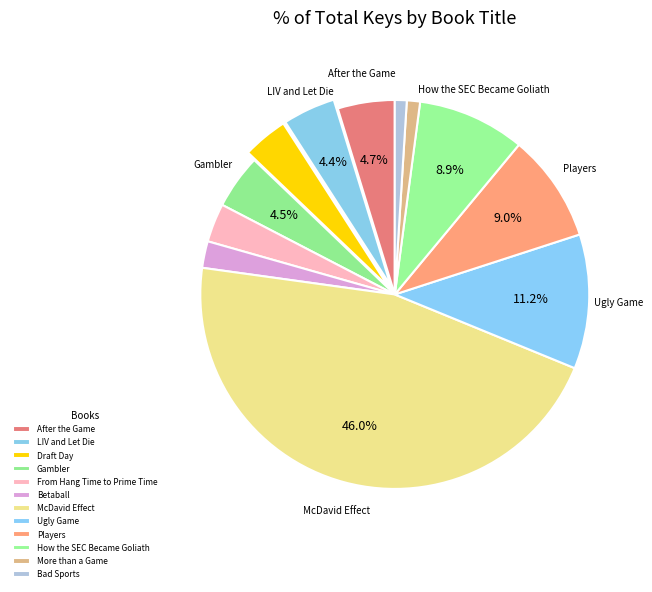

How many slices are in this pie chart?

12